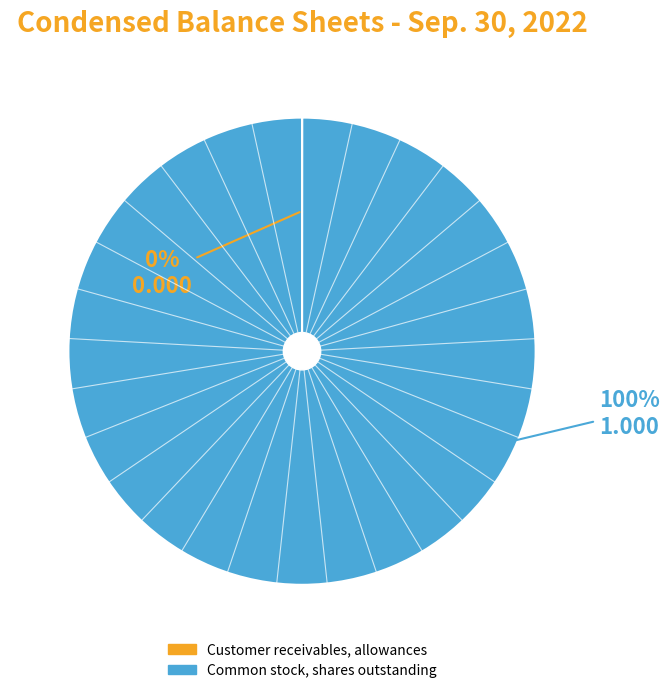

What is the majority slice?

Common stock, shares outstanding